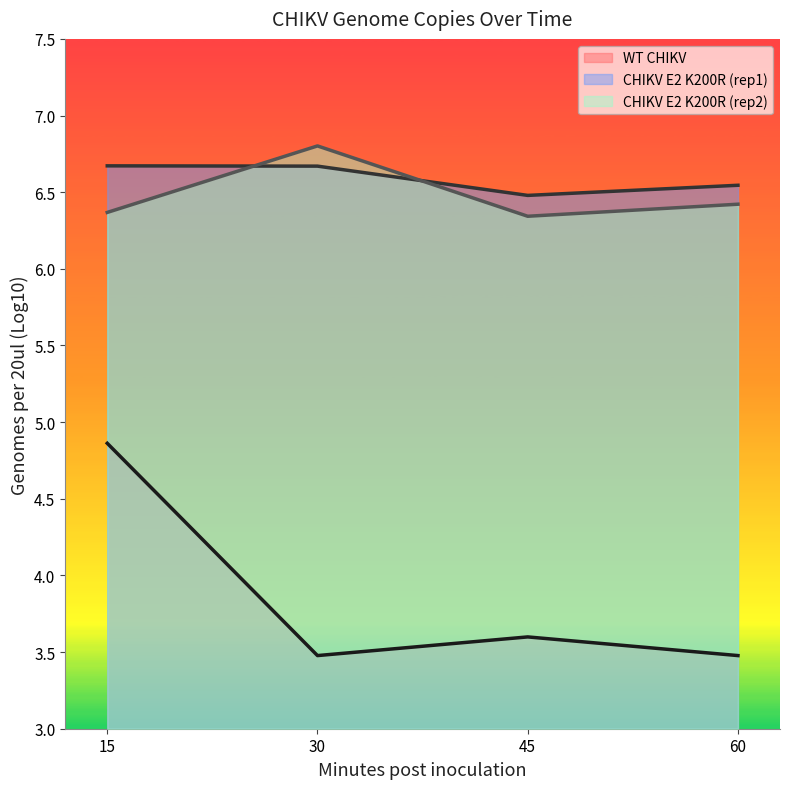

The value of WT CHIKV at 60 is 3.5. True or false?

True